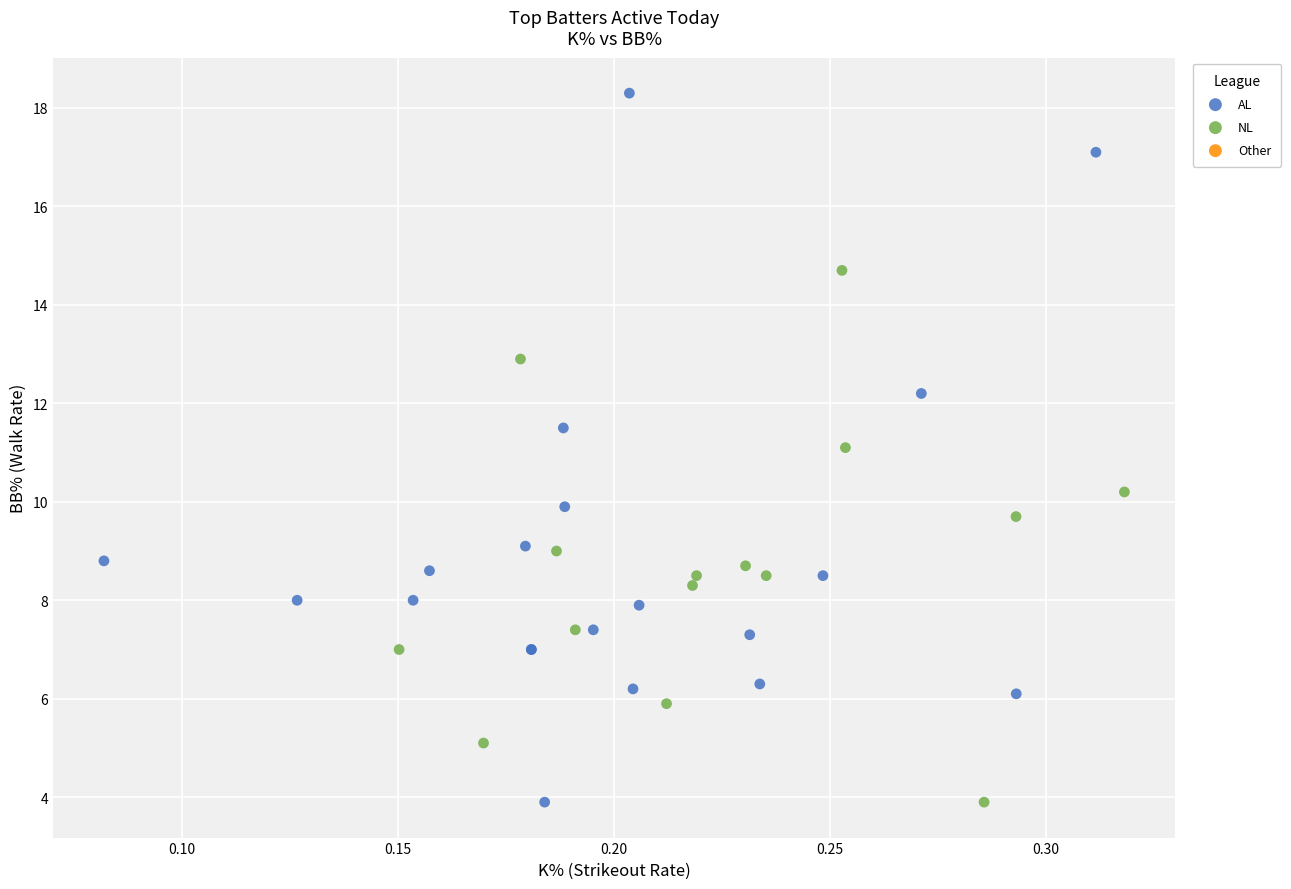

Which series has the largest Y range (max minus min)?

AL